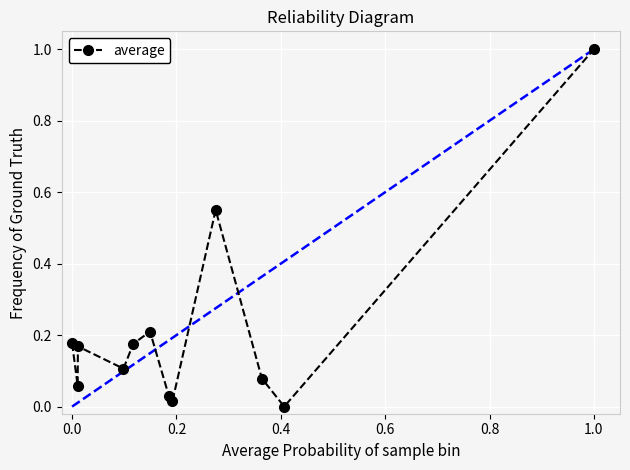

What is the difference between the maximum and minimum values?

1.0